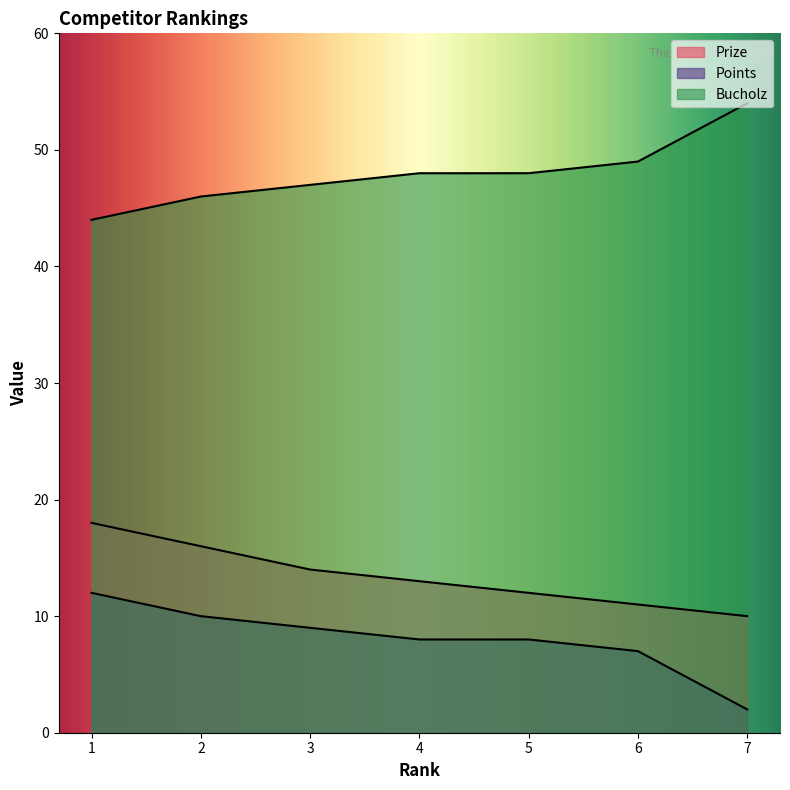

How many lines are shown in the chart?

3